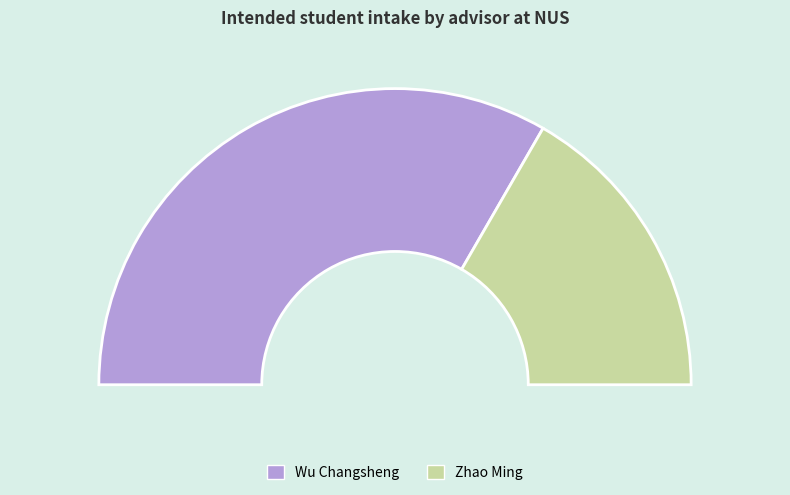

Does Wu Changsheng represent more than half of the total?

Yes